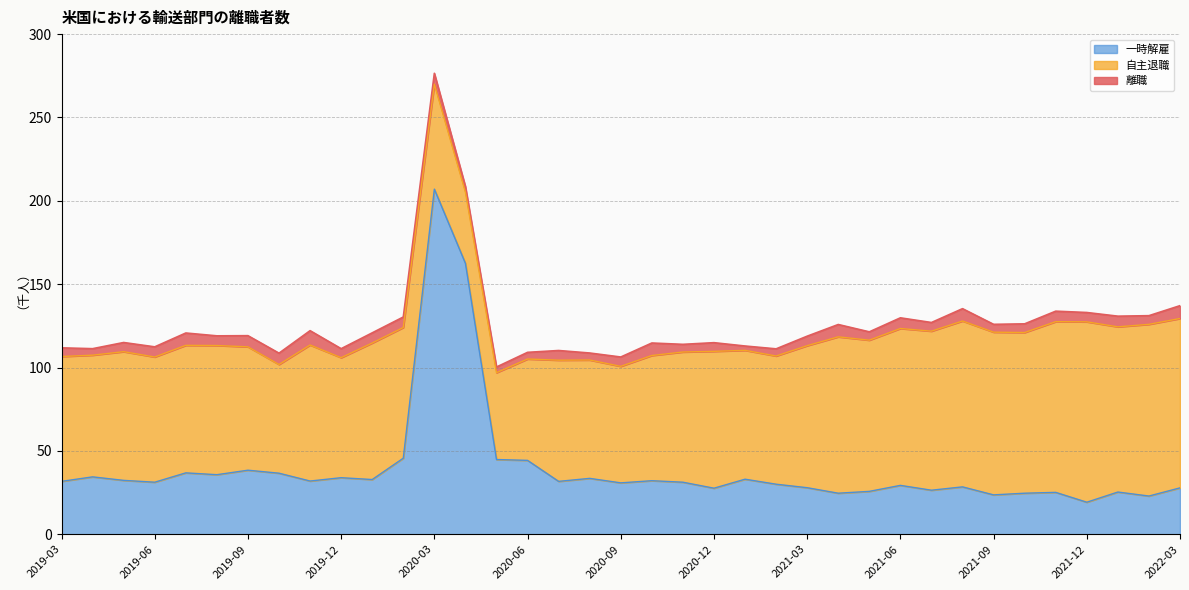

What position from the left is 2020-03?

13